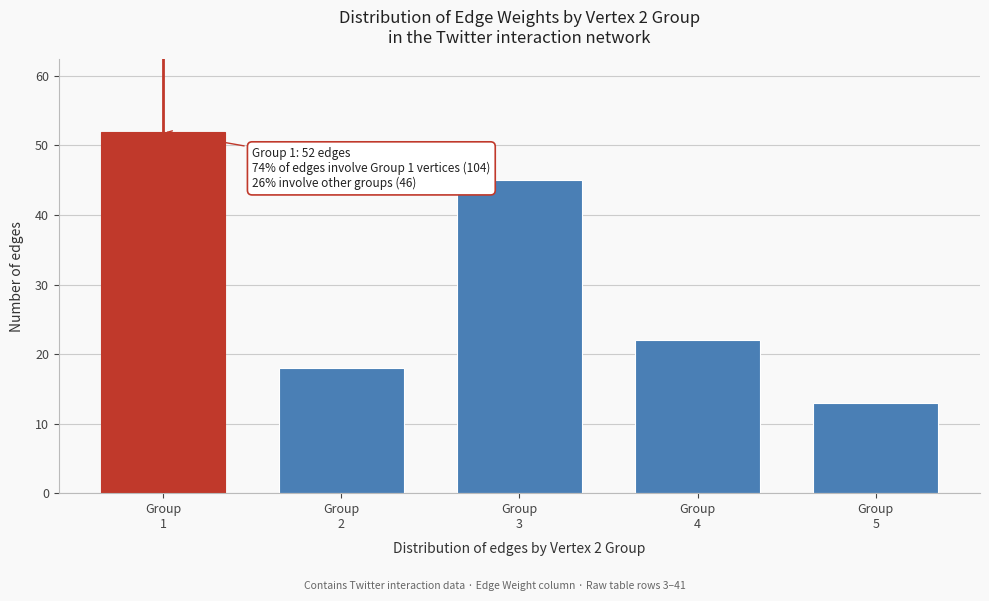

Reading left to right, what are all the values shown in this chart?

52	18	45	22	13